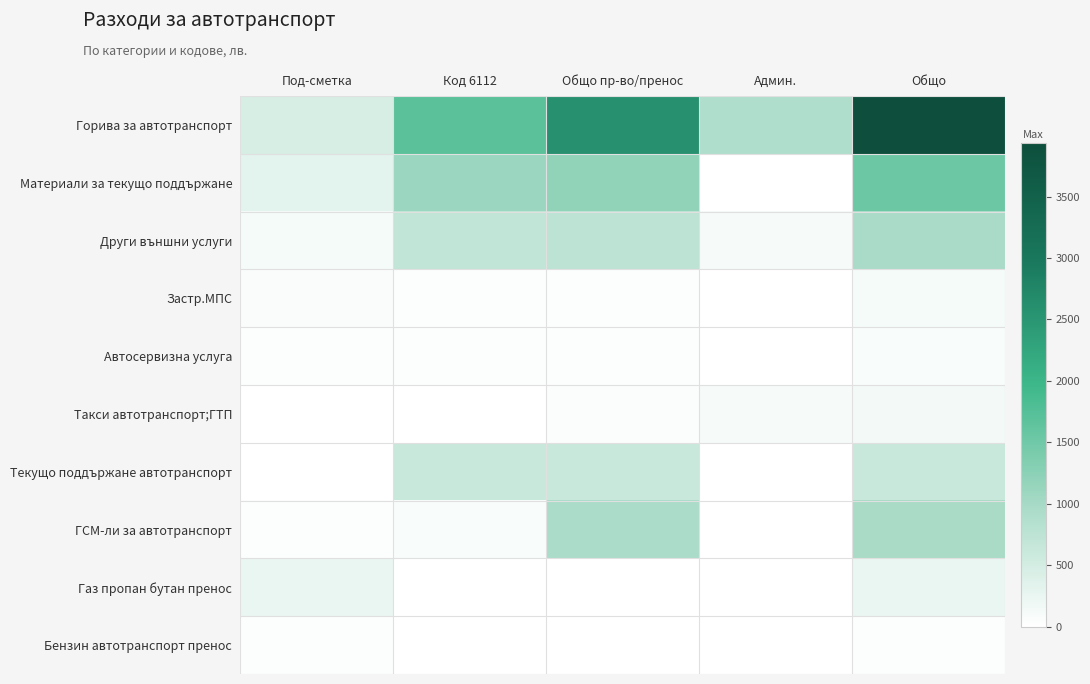

Which series has the widest spread of values?

Горива за автотранспорт